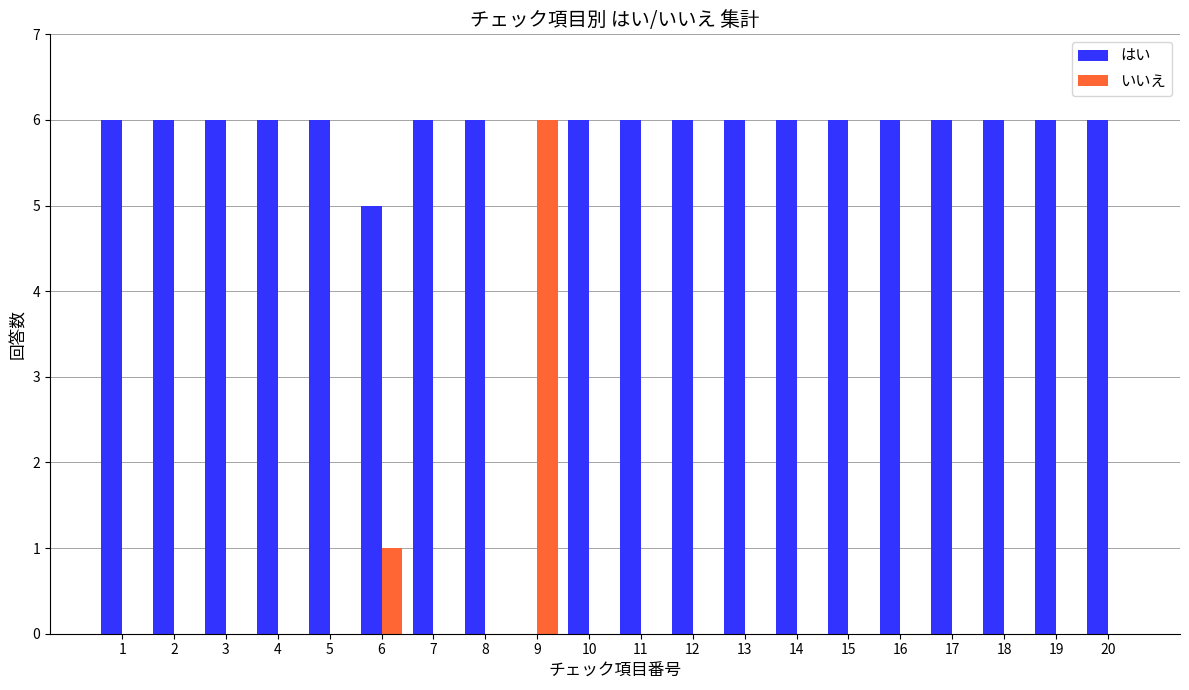

What is the sum of the はい values at 17 and 9?

6